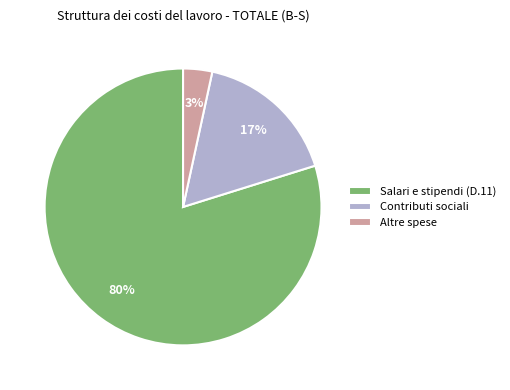

Is it true that Salari e stipendi (D.11) is 80% of the pie?

True